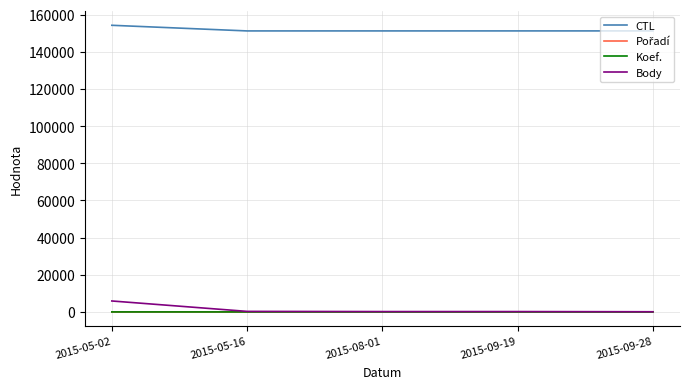

What is the maximum value shown in the chart?

154240